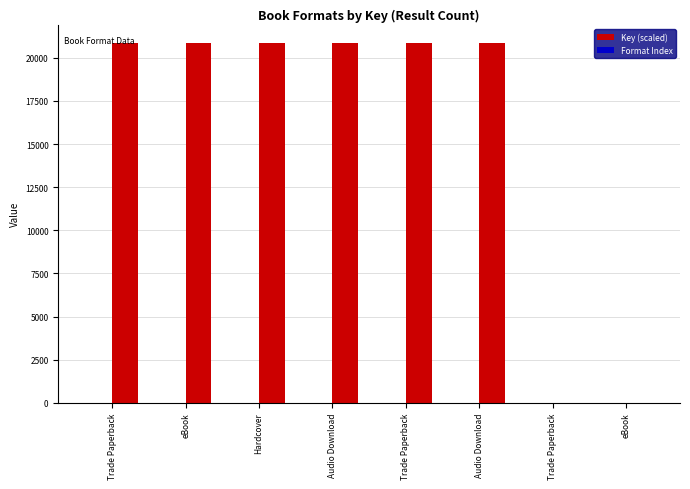

True or false: Key (scaled) has a value of 20869.8 at Trade Paperback.

True